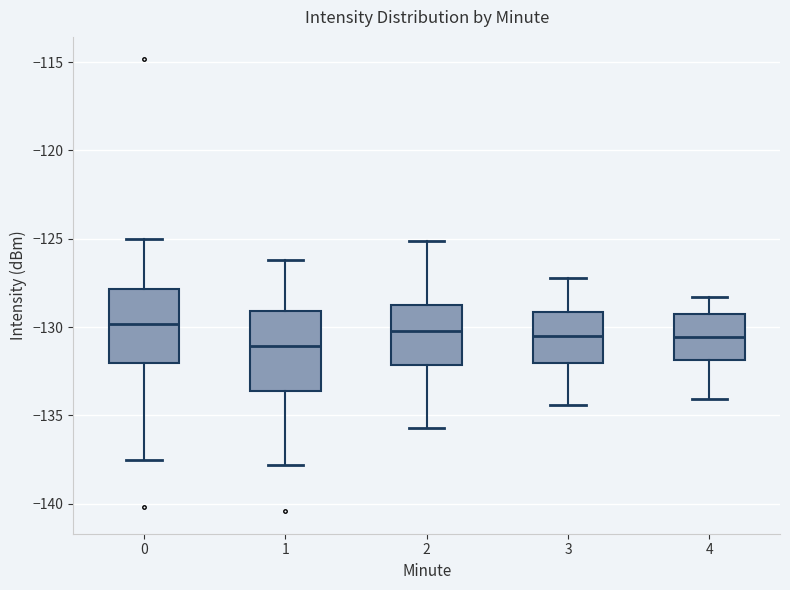

Where does the median line of the box at x = 2 sit on the y-axis? The values are not printed on the chart, so give them approximately, as read against the axis.

-130.0